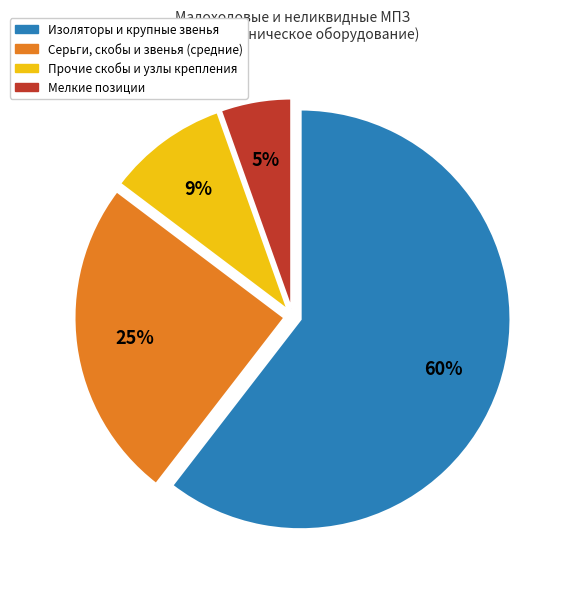

Is there any slice that represents more than half of the pie?

Yes